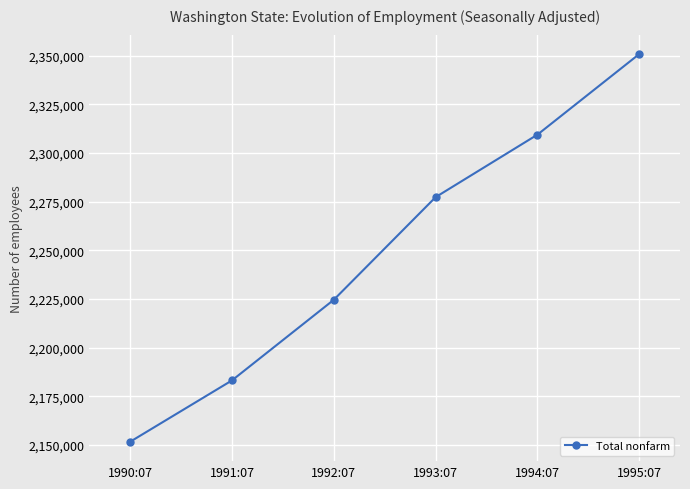

True or false: there are more than 0 points higher than both neighbors.

False